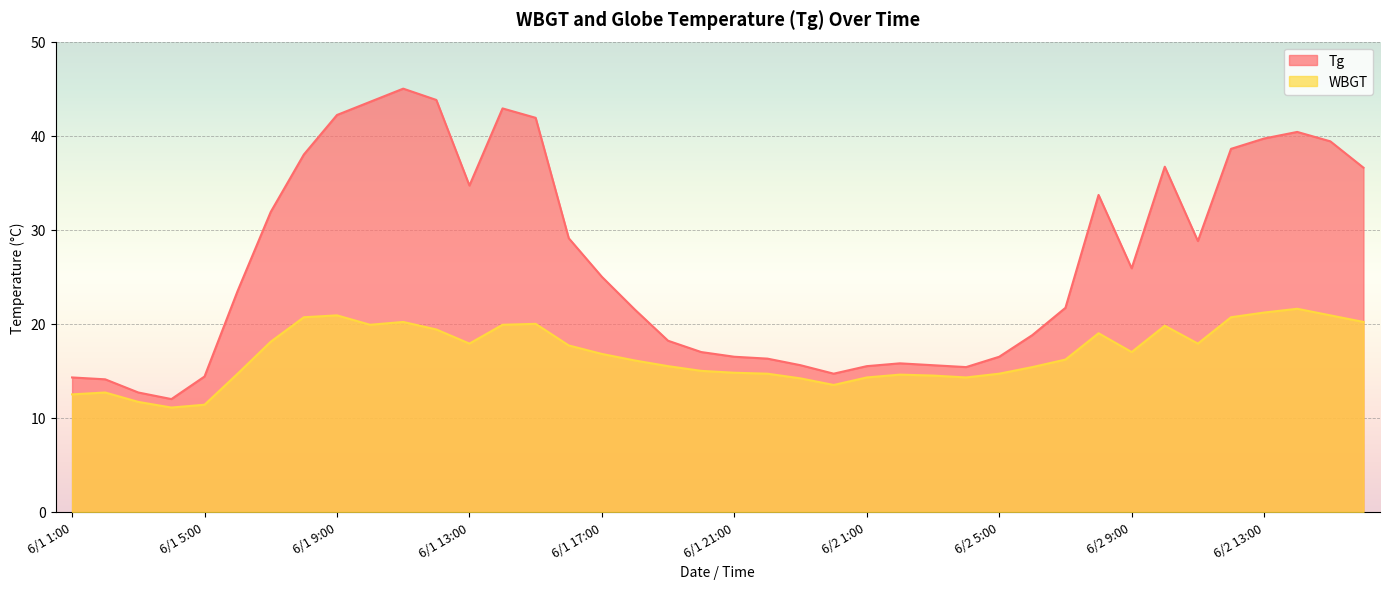

What is the minimum value shown in the chart?

11.1